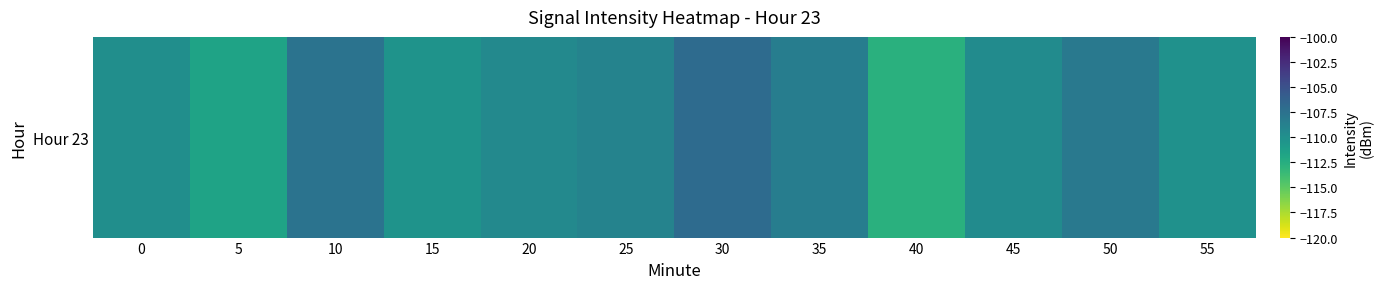

Rank the categories by value from lowest to highest.

40, 5, 15, 55, 0, 45, 20, 25, 35, 50, 10, 30